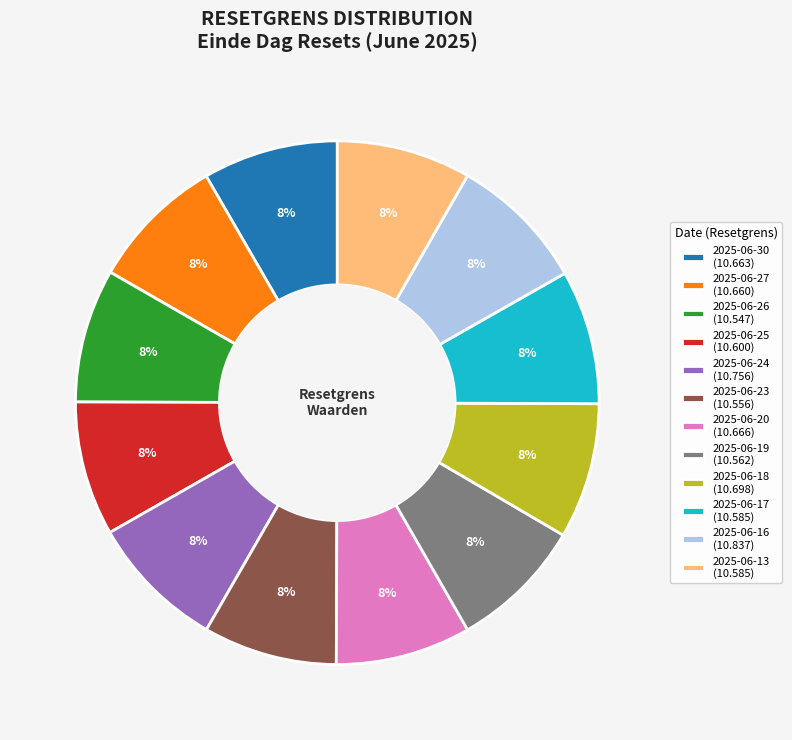

Is the sum of 2025-06-18 (10.698) and 2025-06-13 (10.585) greater than half?

No